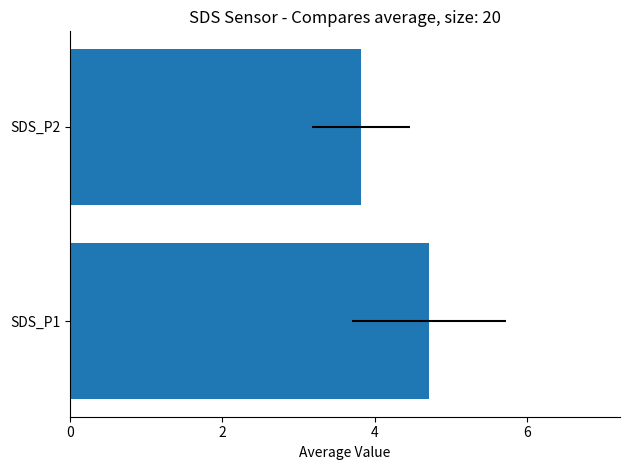

Reading left to right, transcribe all the data shown in this chart.

4.7	3.8